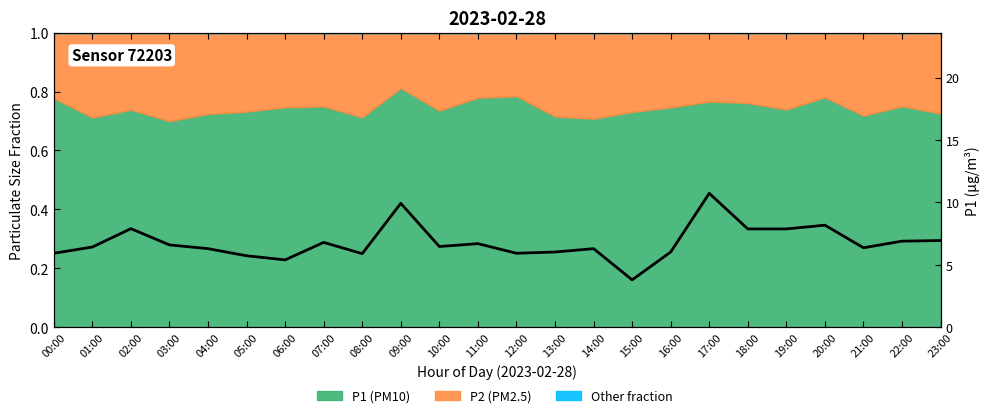

How many values exceed 6?

18